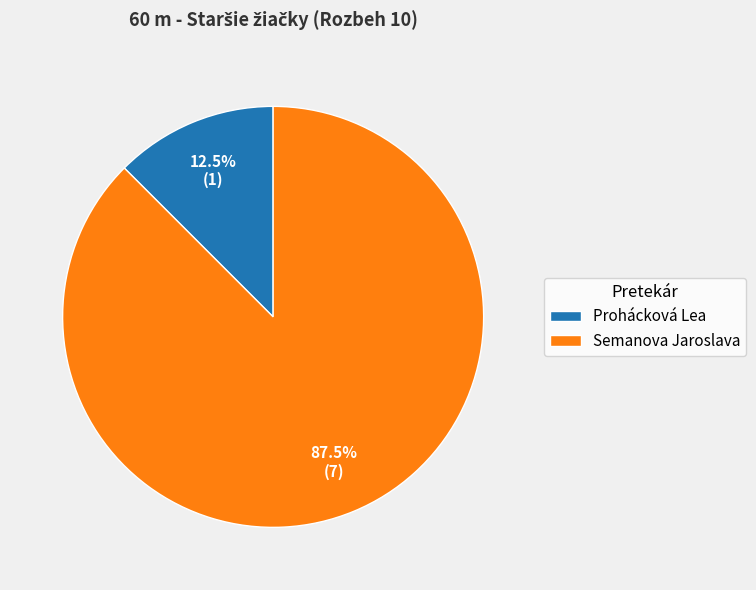

How many segments does this pie chart have?

2